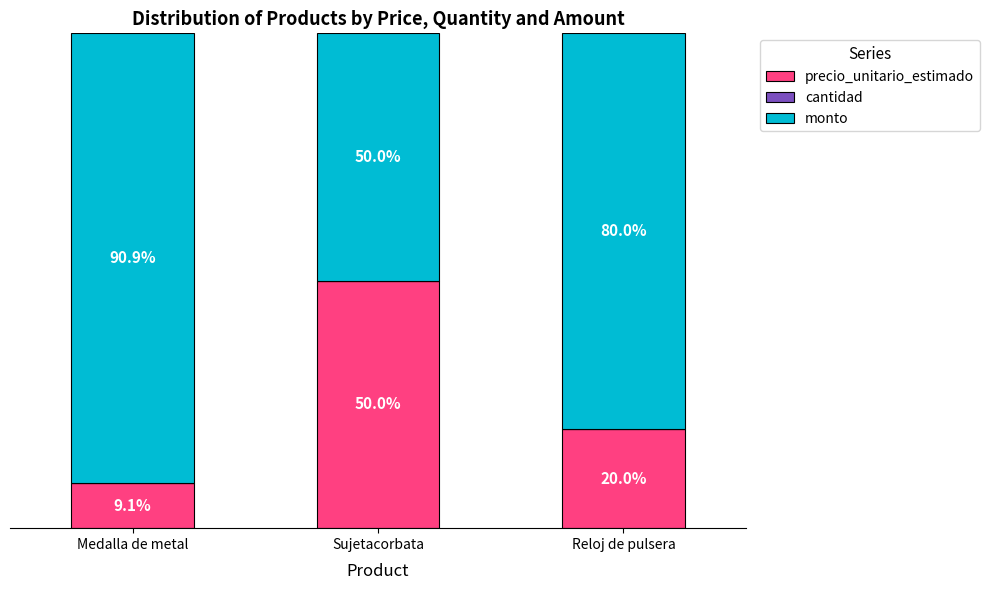

Where is precio_unitario_estimado nearest to the value 29?

Reloj de pulsera